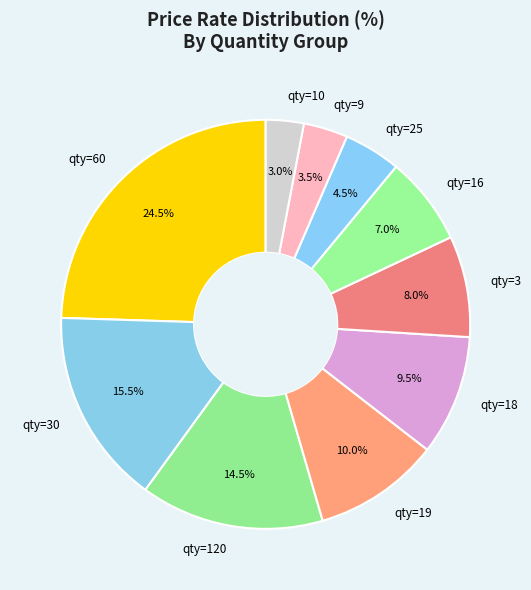

Which has a higher value, qty=120 or qty=18?

qty=120